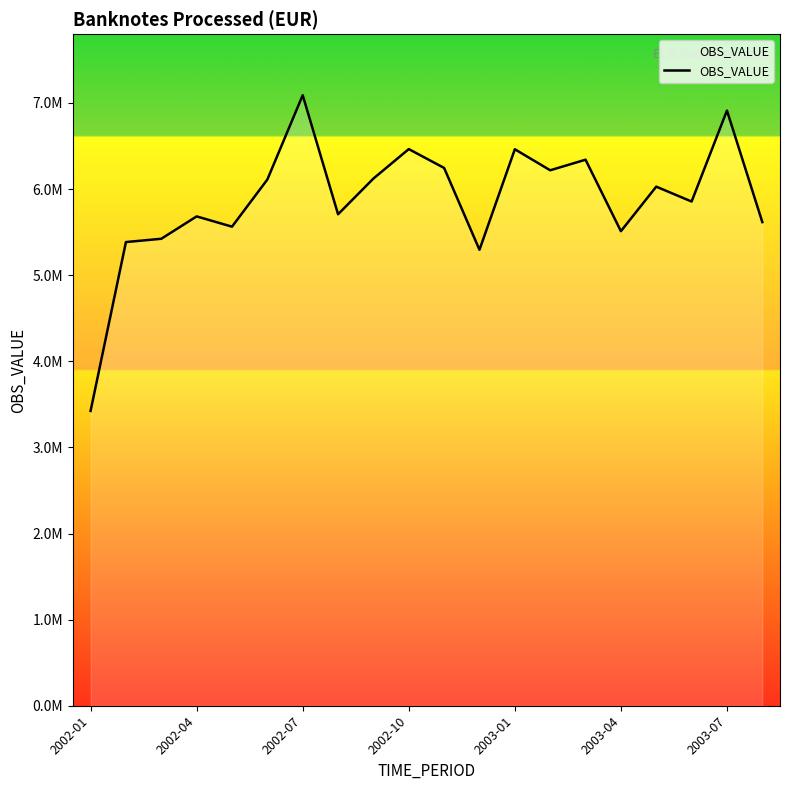

Does the chart have visible grid lines?

No